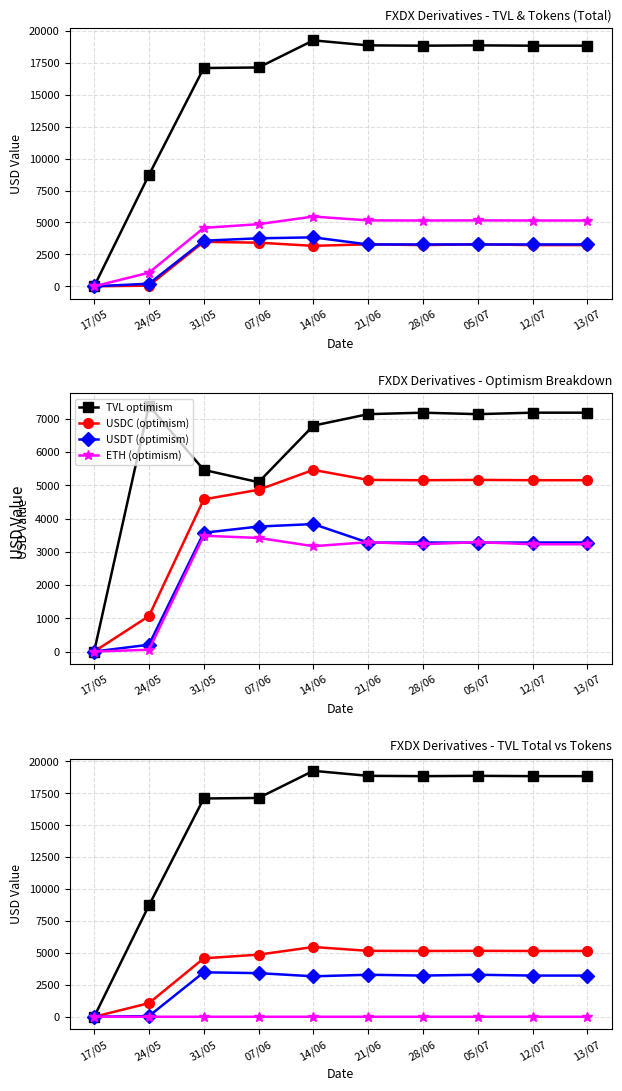

What is the lowest value of the TVL Total series?

0.5